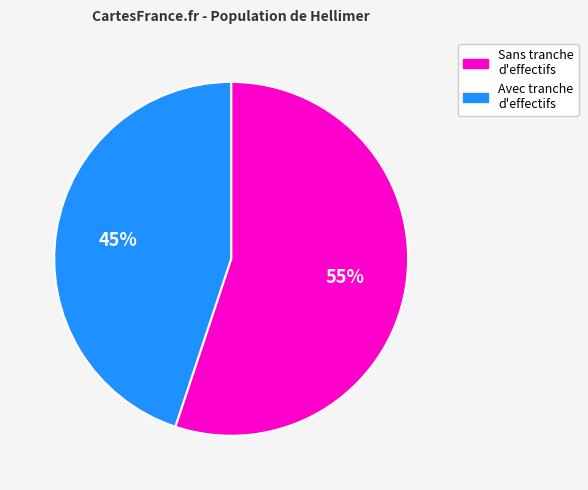

Does any single category account for the majority?

Yes